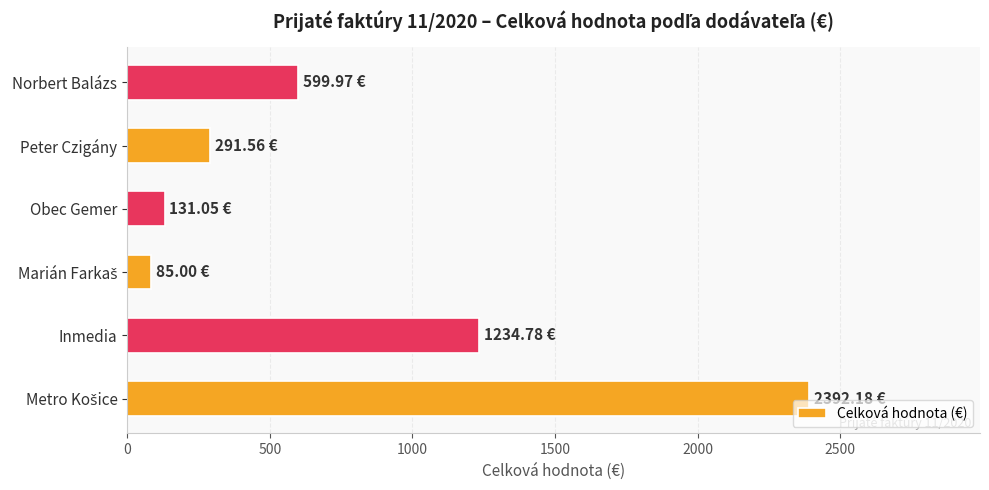

Between Norbert Balázs and Inmedia, which is larger?

Inmedia